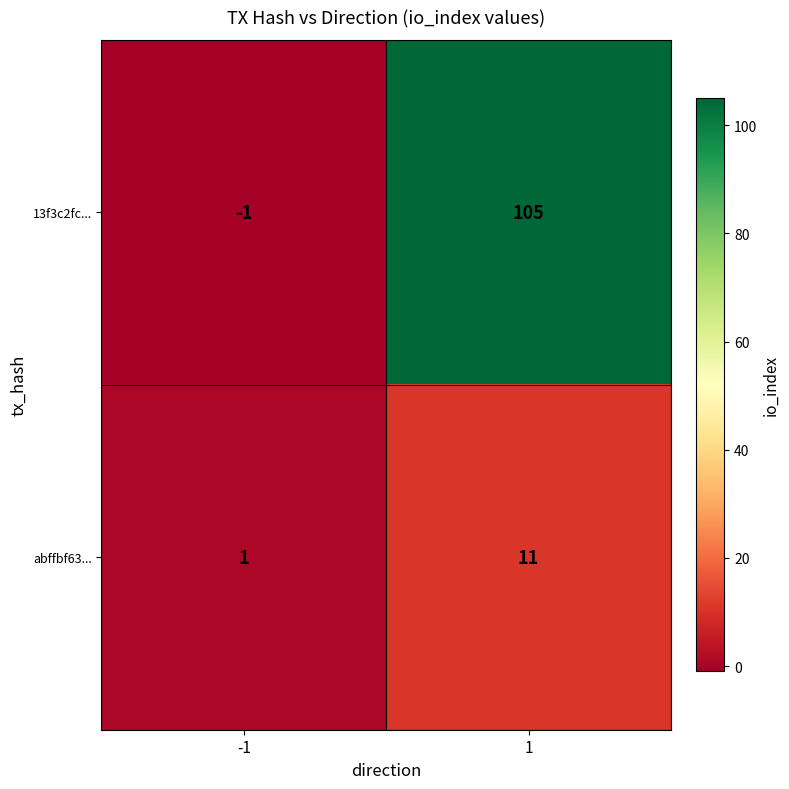

What is the sum of the abffbf63... values at -1 and 1?

12